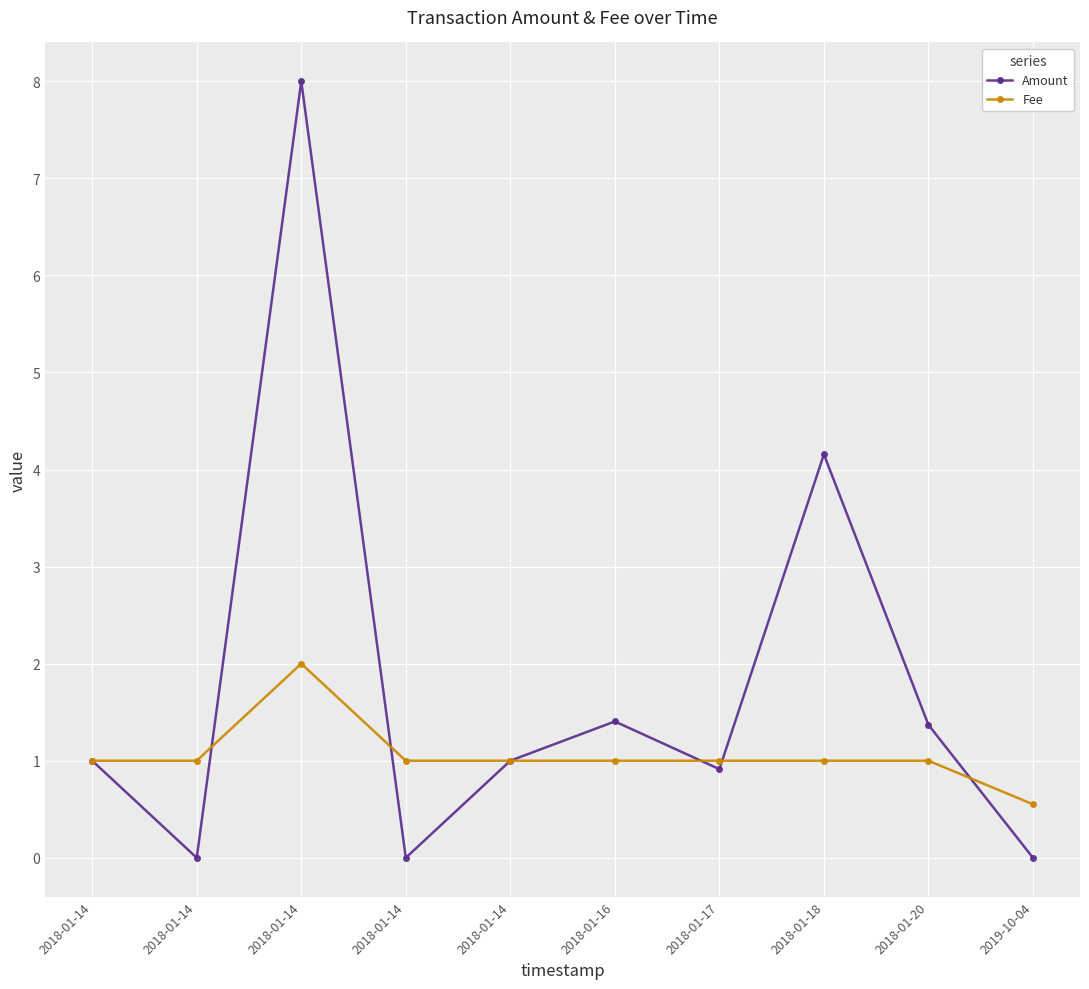

Reading left to right, what are all the values shown in this chart?

Amount: 1.0	0.0	8.0	0.0	1.0	1.4	0.9	4.2	1.4	0.0
Fee: 1.0	1.0	2.0	1.0	1.0	1.0	1.0	1.0	1.0	0.6